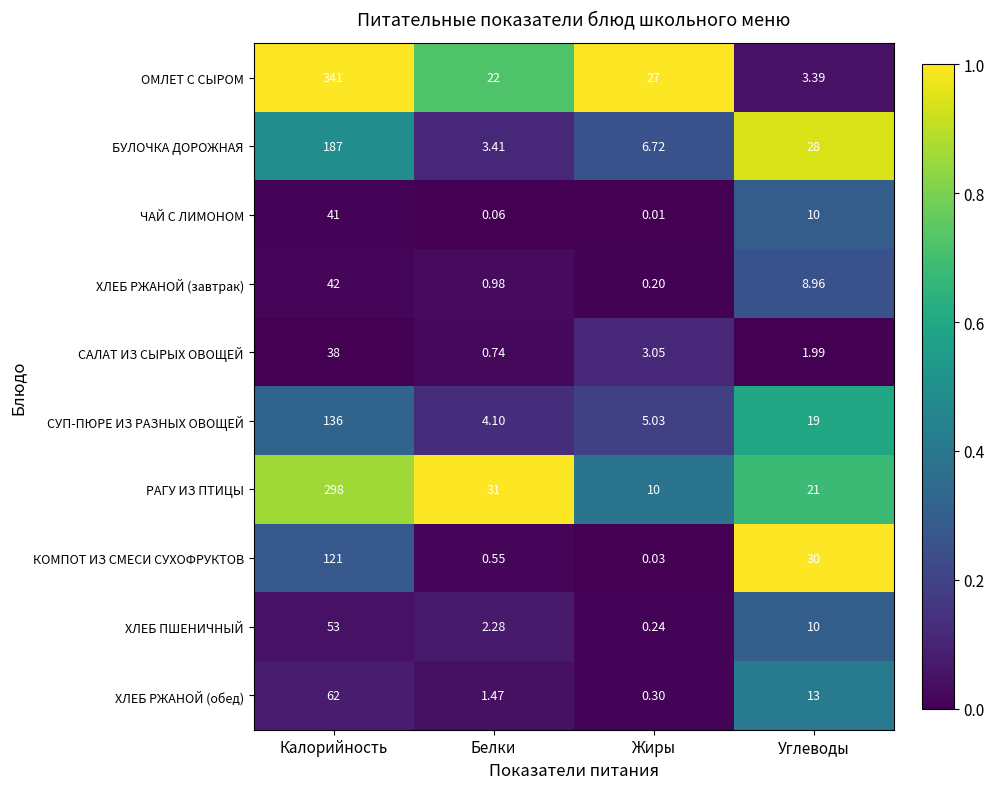

Between Жиры and Углеводы, which series saw the biggest shift?

КОМПОТ ИЗ СМЕСИ СУХОФРУКТОВ